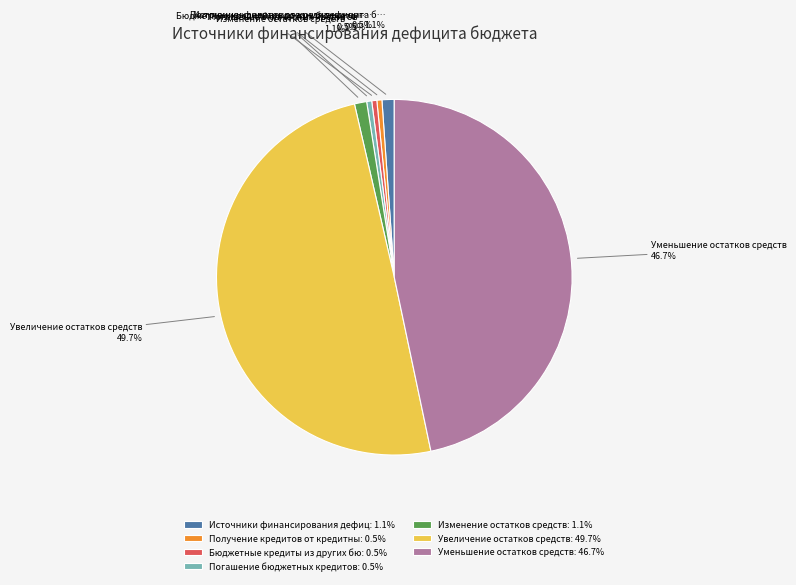

What is the largest slice in the pie chart?

Увеличение остатков средств: 49.7%